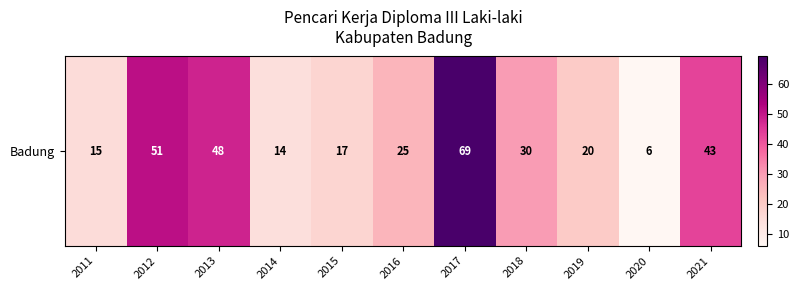

How many series are shown in this chart?

1